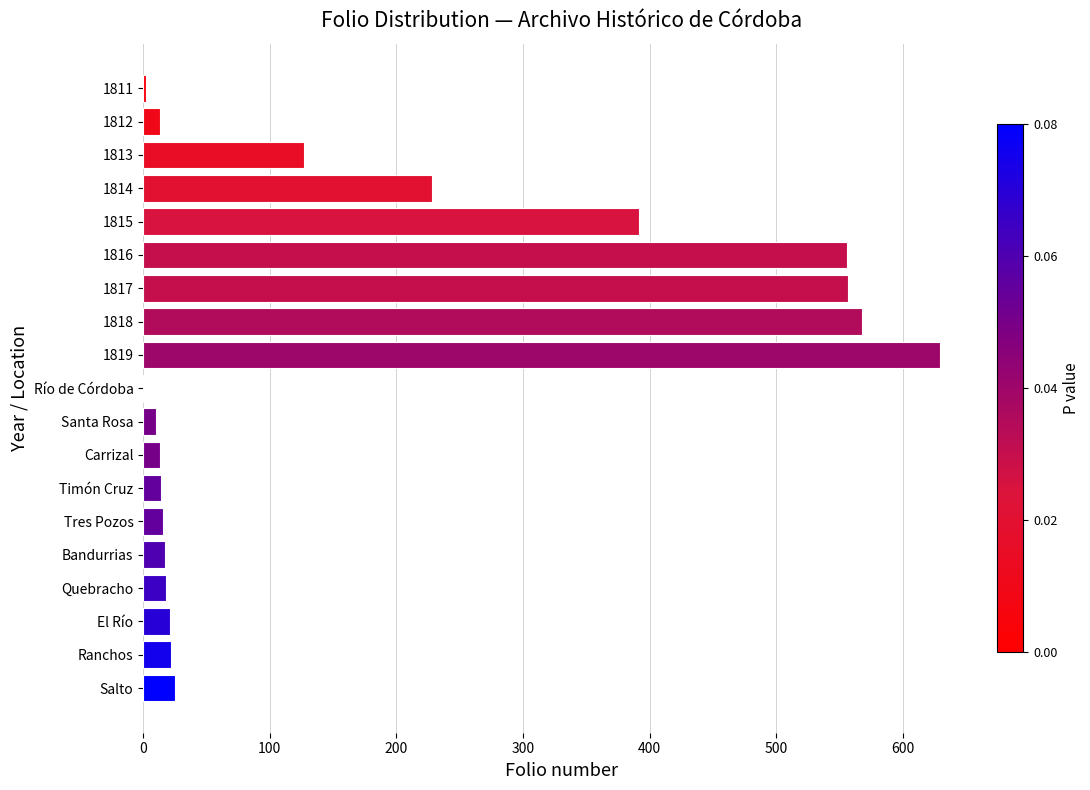

Which category has the highest value across all series?

1819